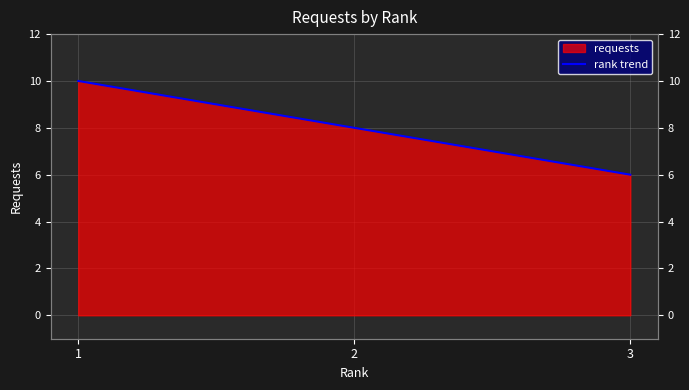

What is the value of the 3rd point from the left?

6